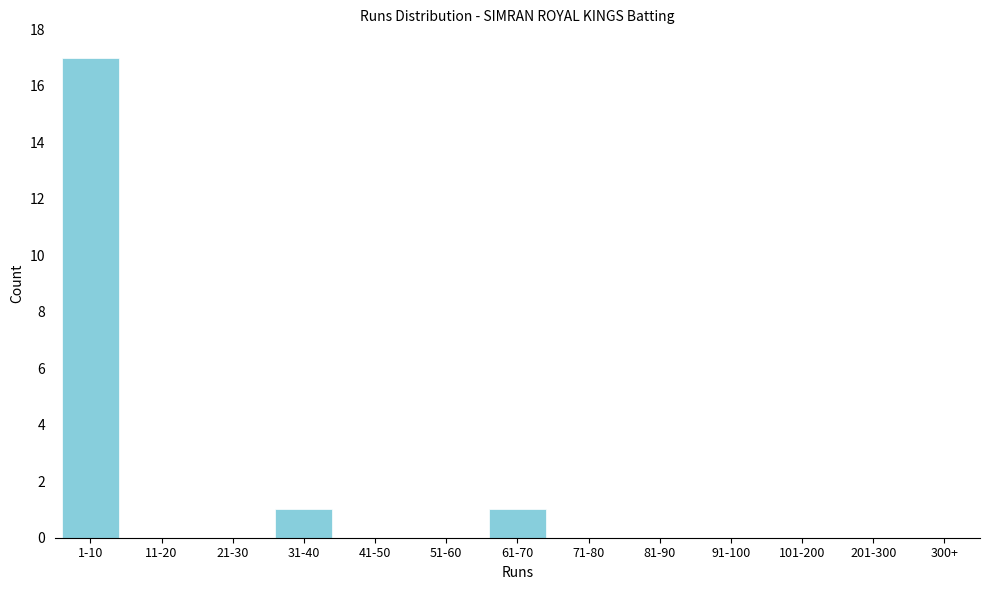

Reading left to right, extract all data points from this chart.

1-10=17	11-20=0	21-30=0	31-40=1	41-50=0	51-60=0	61-70=1	71-80=0	81-90=0	91-100=0	101-200=0	201-300=0	300+=0